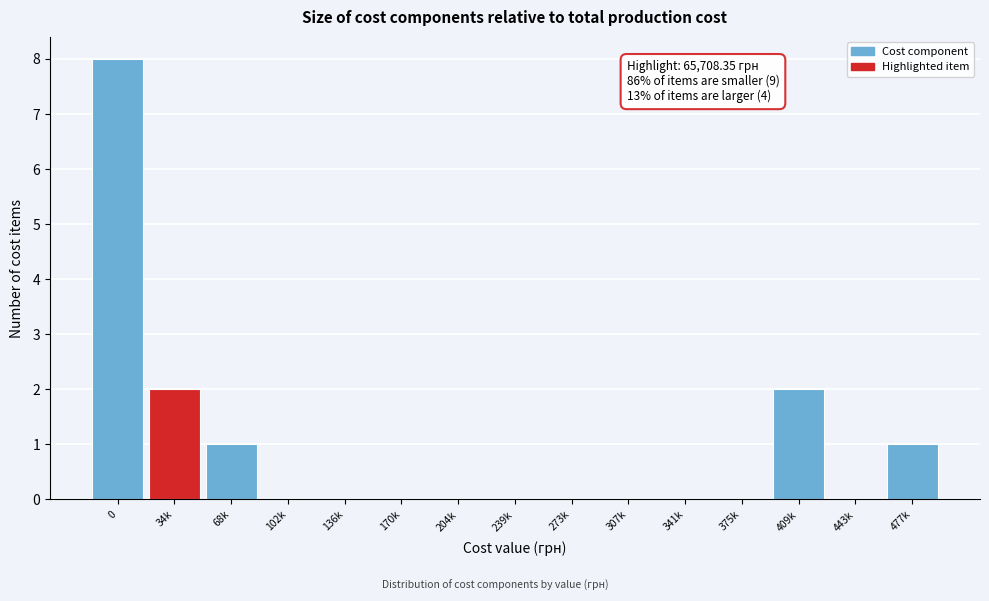

Reading left to right, what are all the values shown in this chart?

0=8	34k=2	68k=1	102k=0	136k=0	170k=0	204k=0	239k=0	273k=0	307k=0	341k=0	375k=0	409k=2	443k=0	477k=1